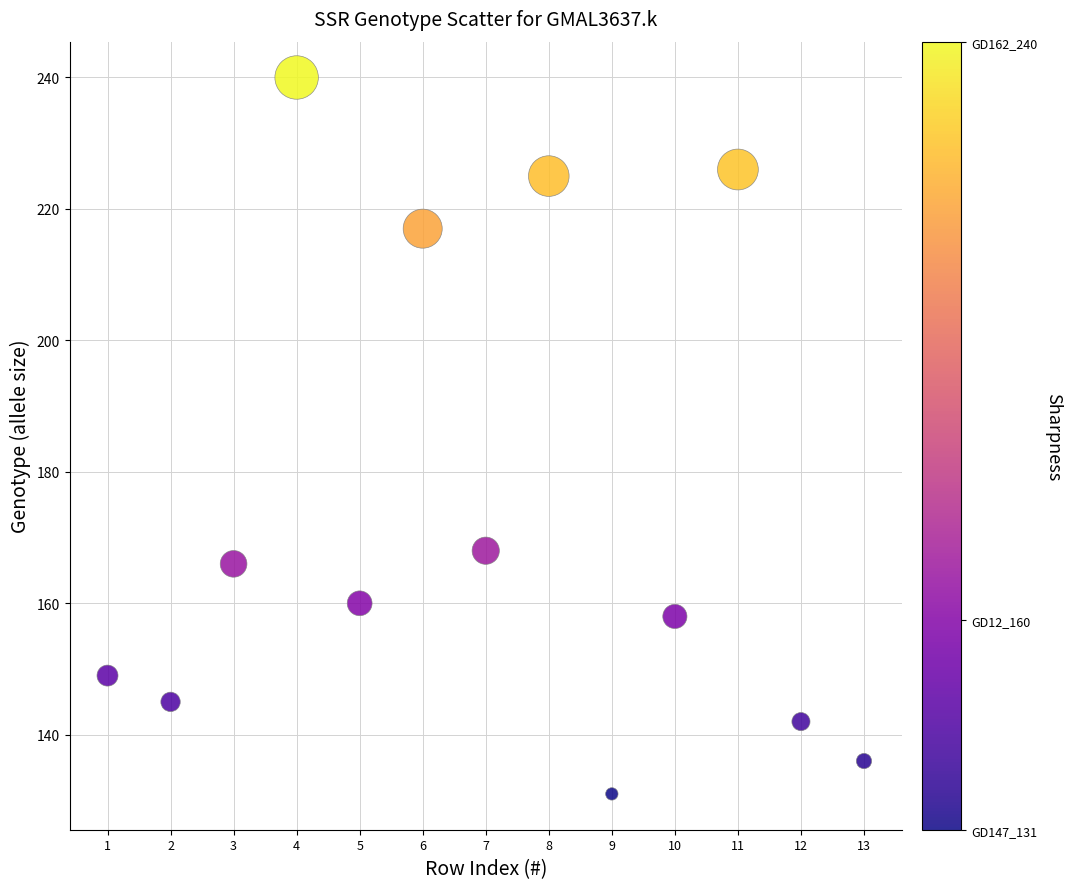

What Y value in the scatter plot is closest to 185?

168